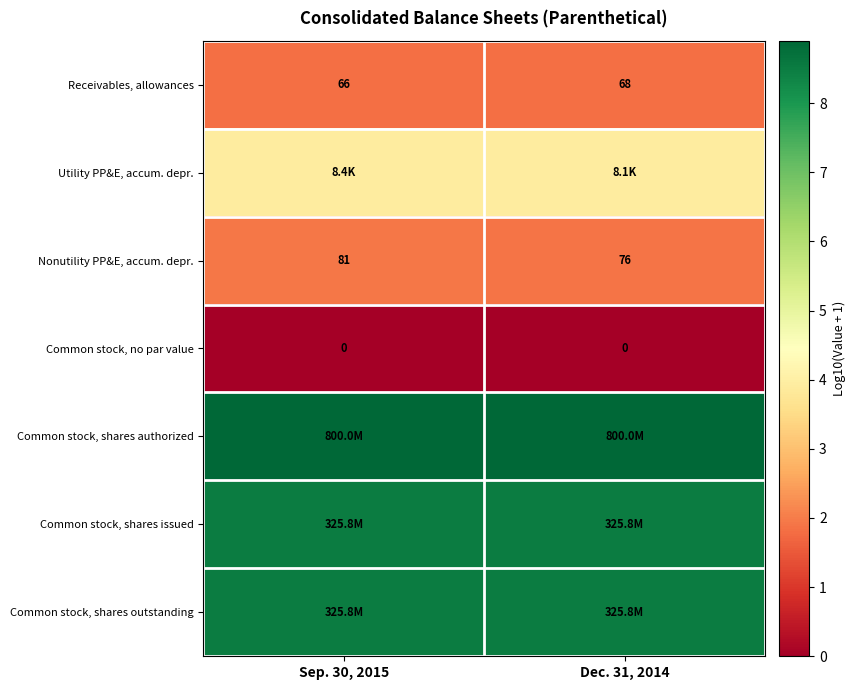

At which category does the chart reach its peak across all series?

Sep. 30, 2015